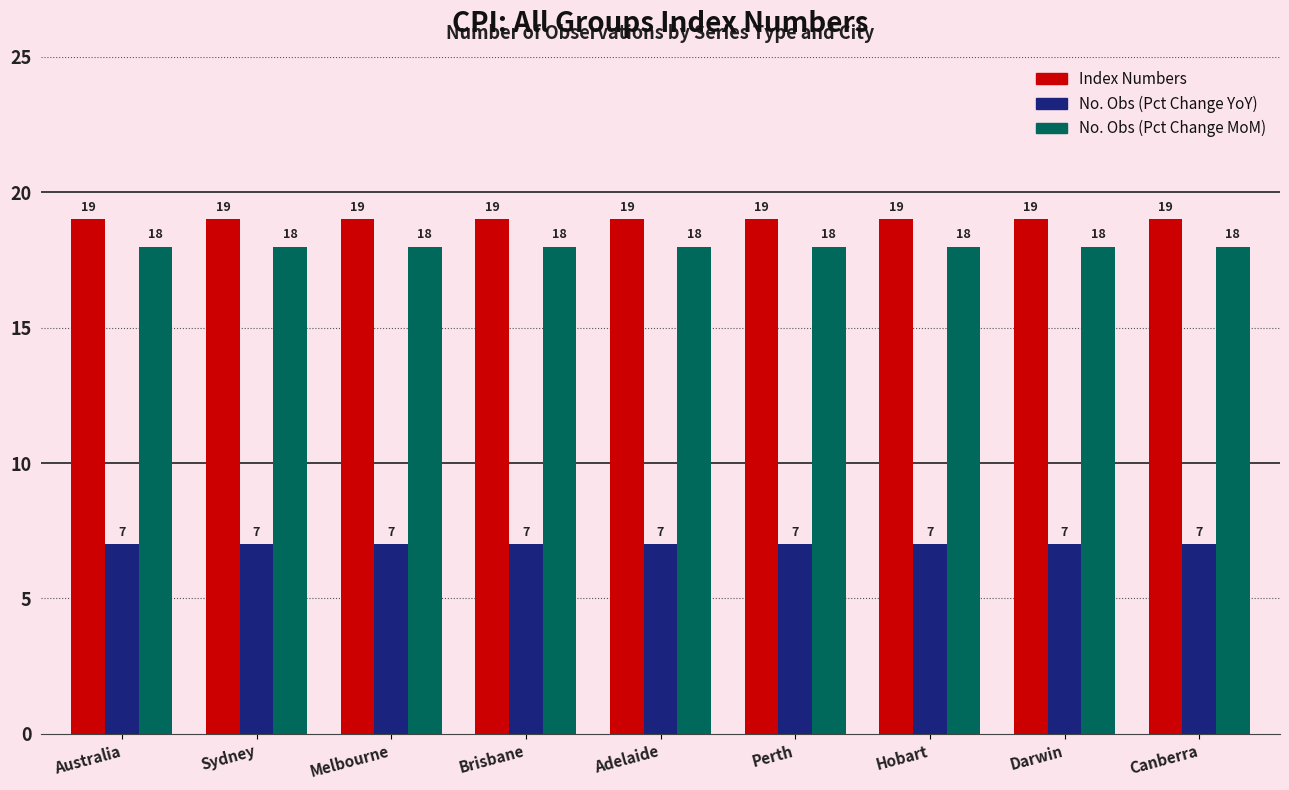

Is it true that No. Obs (Pct Change YoY) equals 7 at Melbourne?

True